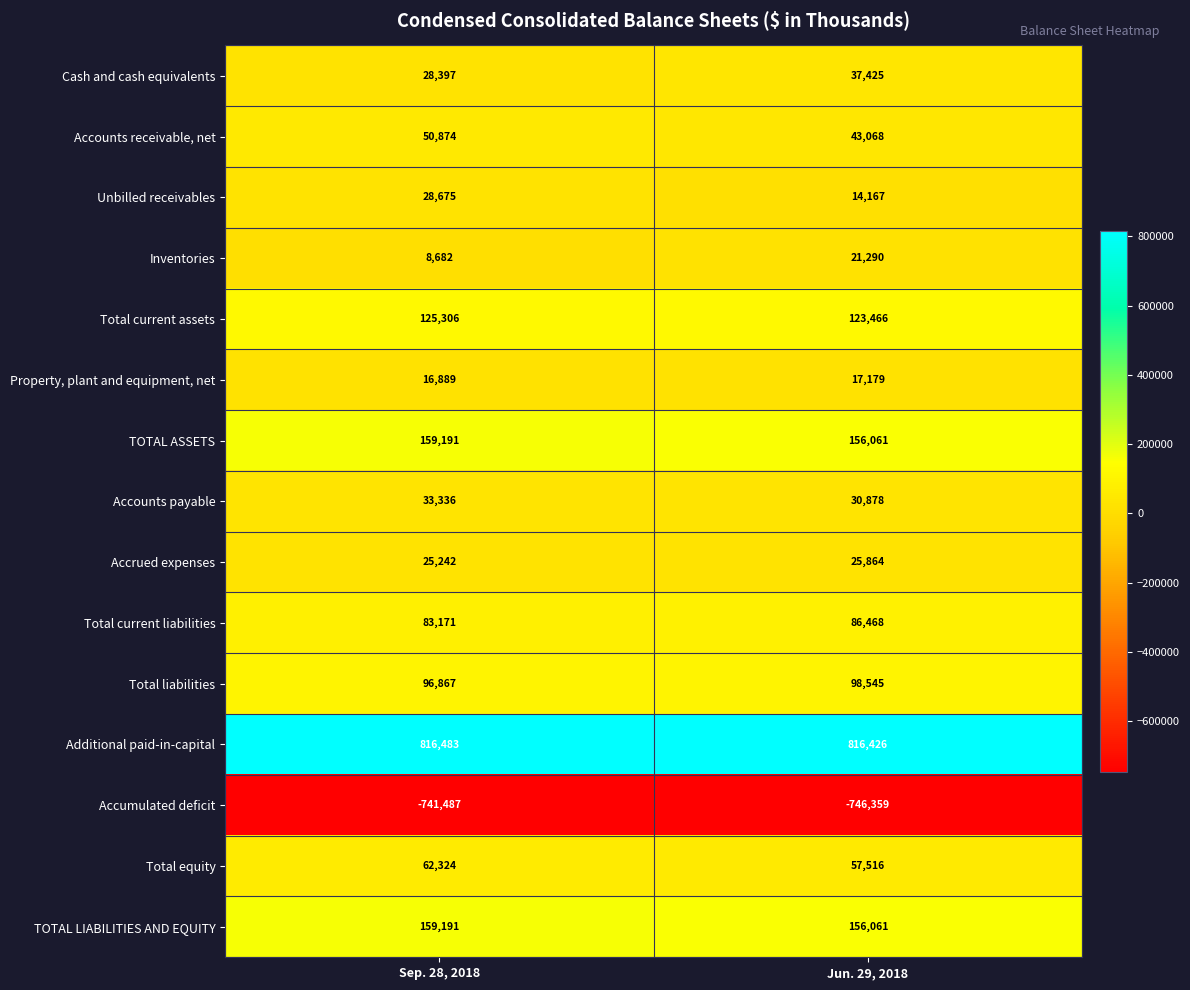

How many series are shown in this chart?

15